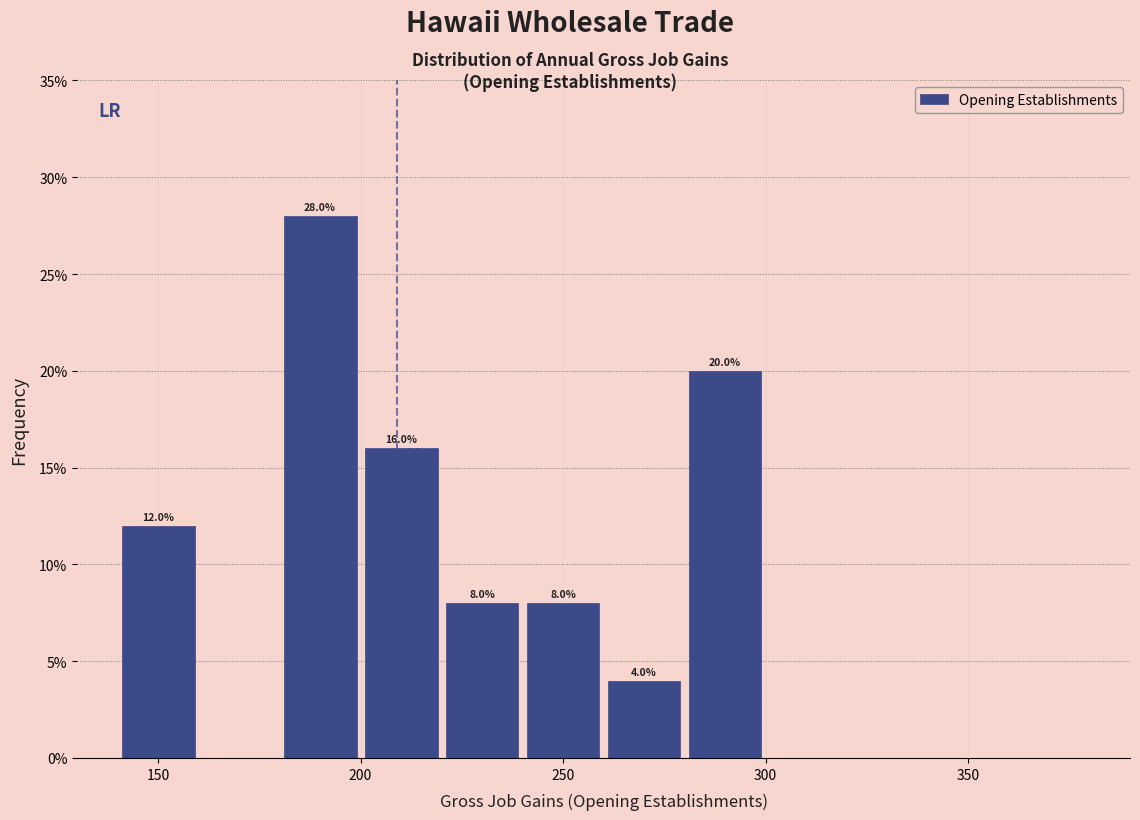

Over which range of the x-axis is the bar tallest?

180 to 200